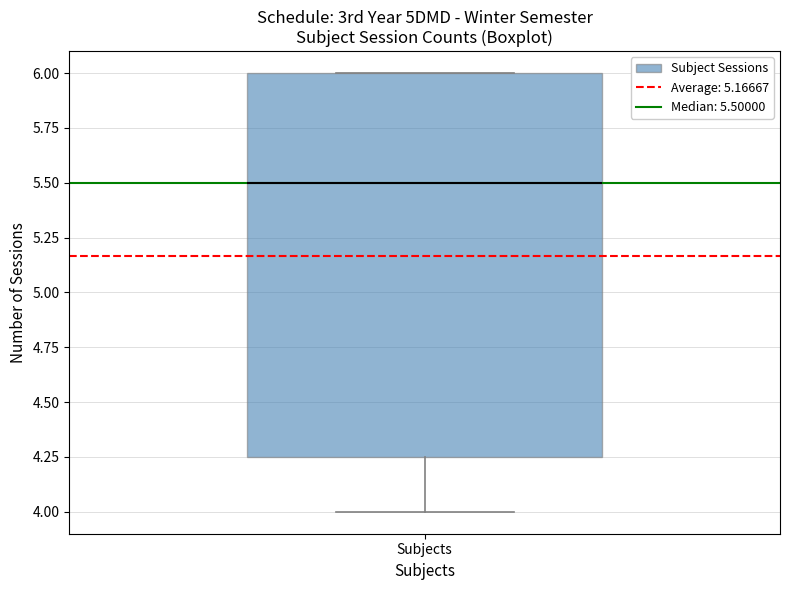

Transcribe this box plot: give where the median line is, the range the box spans, and where the two whiskers end, as read against the y-axis. The values are not printed on the chart, so give them approximately, as read against the axis.

median 5.50, box 4.25 to 6.00, whiskers 4.00 to 6.00